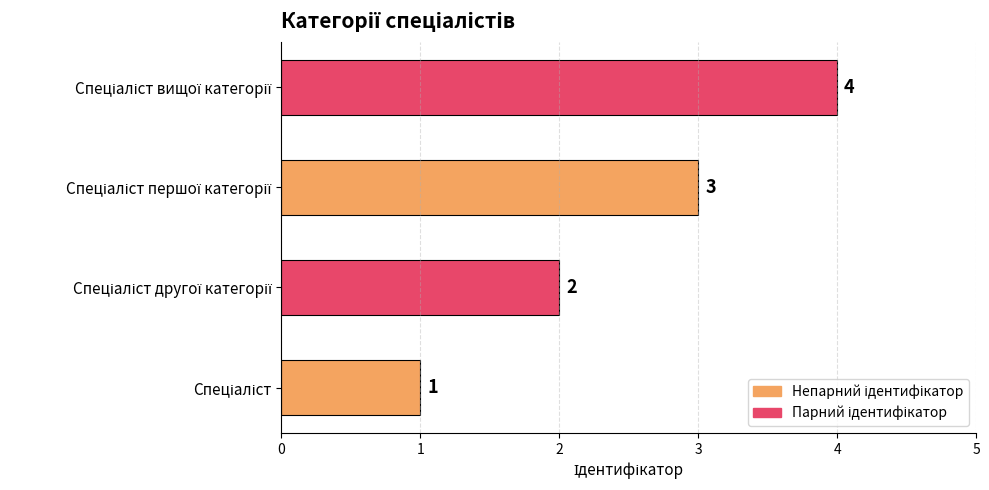

What is the maximum value shown in the chart?

4